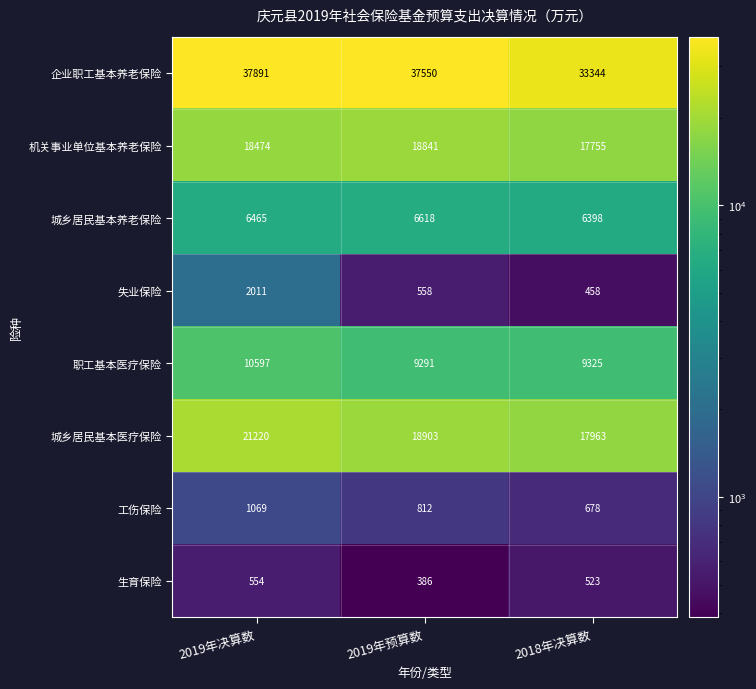

At 2019年预算数, list the series in order from smallest to largest.

生育保险, 失业保险, 工伤保险, 城乡居民基本养老保险, 职工基本医疗保险, 机关事业单位基本养老保险, 城乡居民基本医疗保险, 企业职工基本养老保险